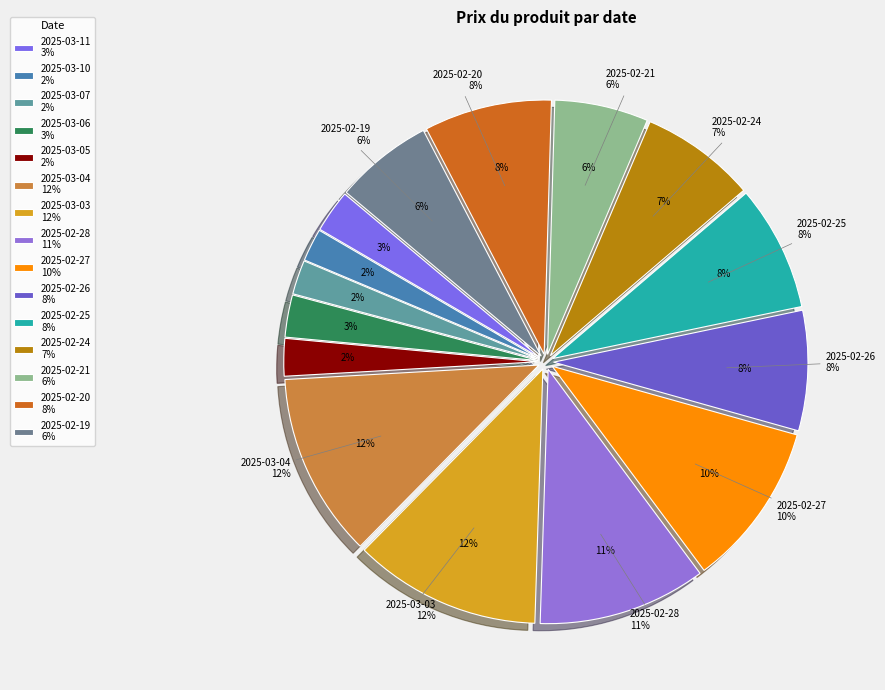

To the nearest percent, what is the combined percentage of 2025-02-24 and 2025-02-21?

13%